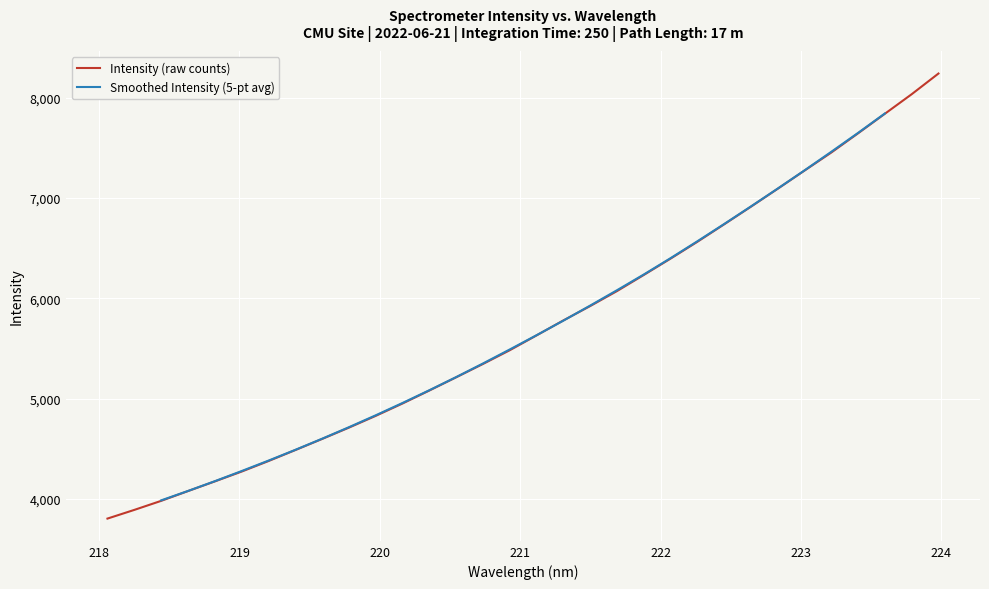

List the labels in order of value, smallest first.

218.0596, 218.2508, 218.442, 218.6332, 218.8244, 219.0156, 219.2067, 219.3979, 219.589, 219.7801, 219.9712, 220.1623, 220.3533, 220.5444, 220.7354, 220.9264, 221.1174, 221.3083, 221.4993, 221.6902, 221.8812, 222.0721, 222.263, 222.4538, 222.6447, 222.8355, 223.0264, 223.2172, 223.408, 223.5987, 223.7895, 223.9802